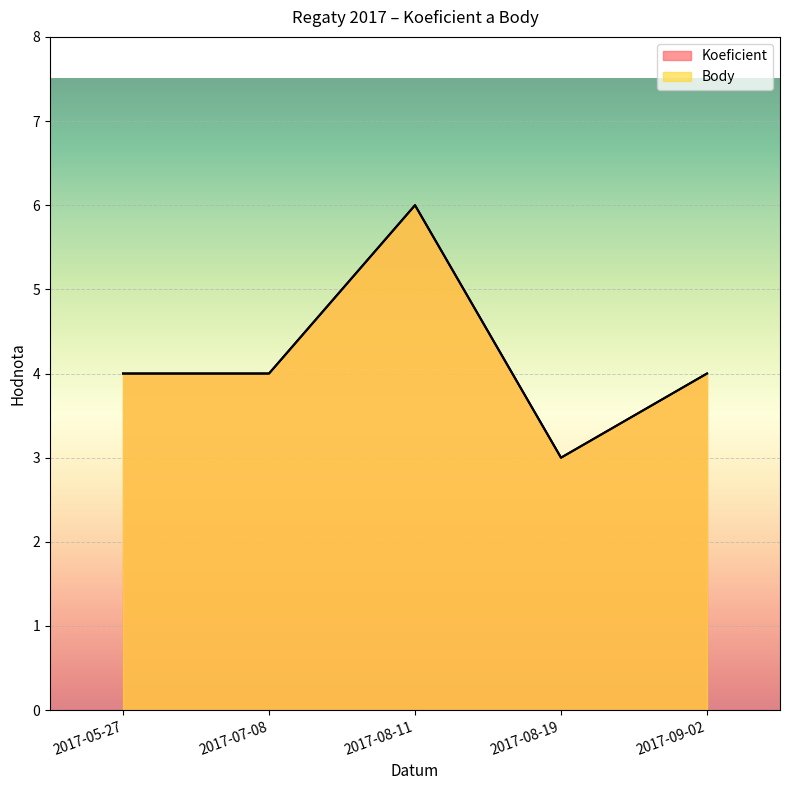

Which series changed the most between 2017-08-19 and 2017-09-02?

Koeficient